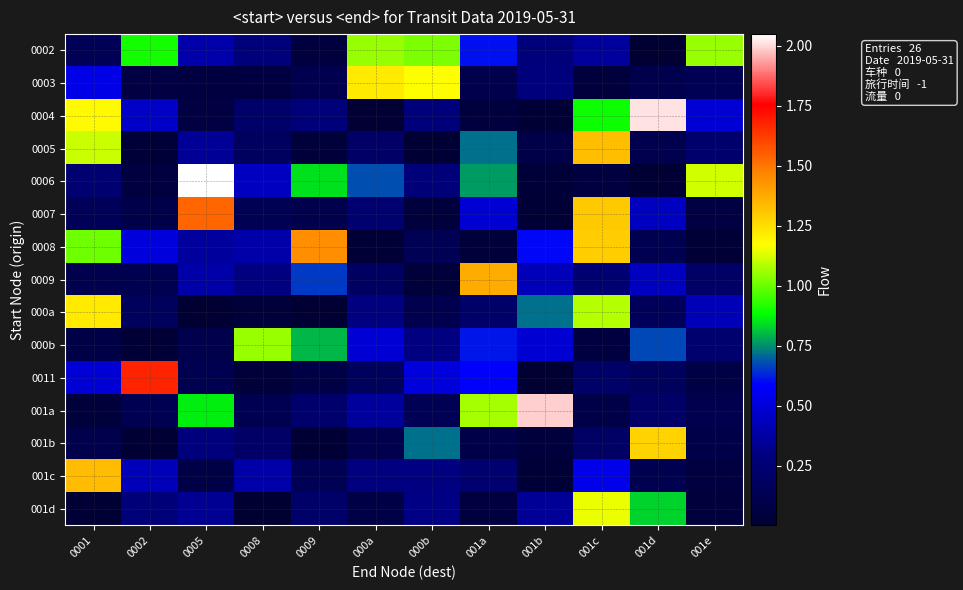

How many distinct data groups are displayed?

15